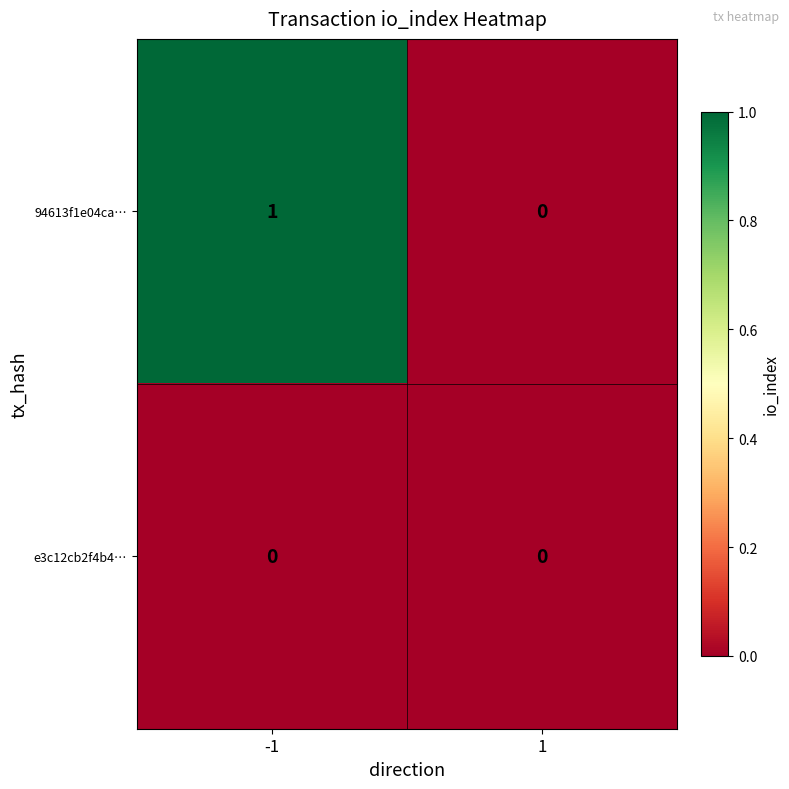

List the series in order of their peak value, lowest first.

e3c12cb2f4b4…, 94613f1e04ca…